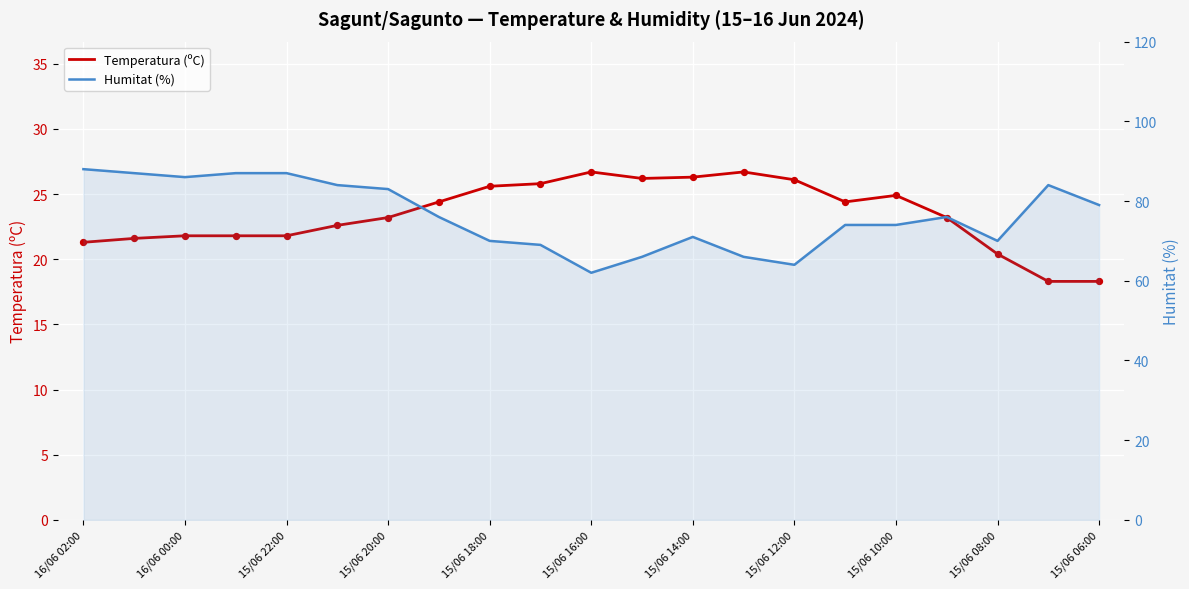

Is the value of Humitat (%) at 16/06 00:00 greater than the value of Temperatura (ºC) at 17?

Yes